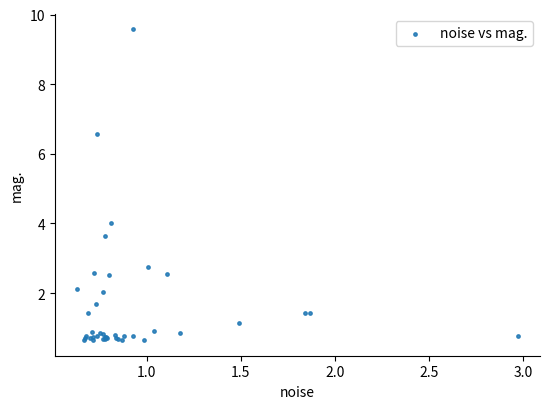

What Y value in the scatter plot is closest to 5?

4.0